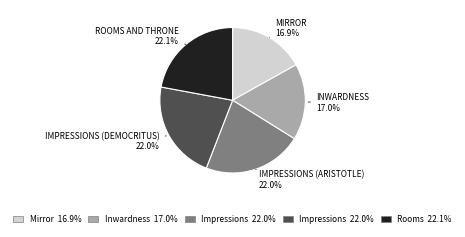

Is there any slice that represents more than half of the pie?

No